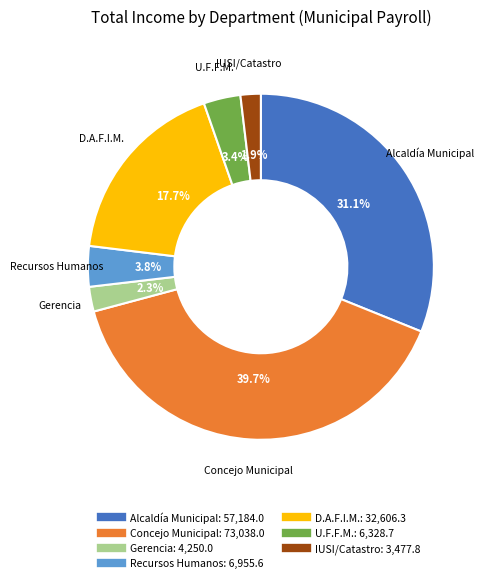

How many segments does this pie chart have?

7